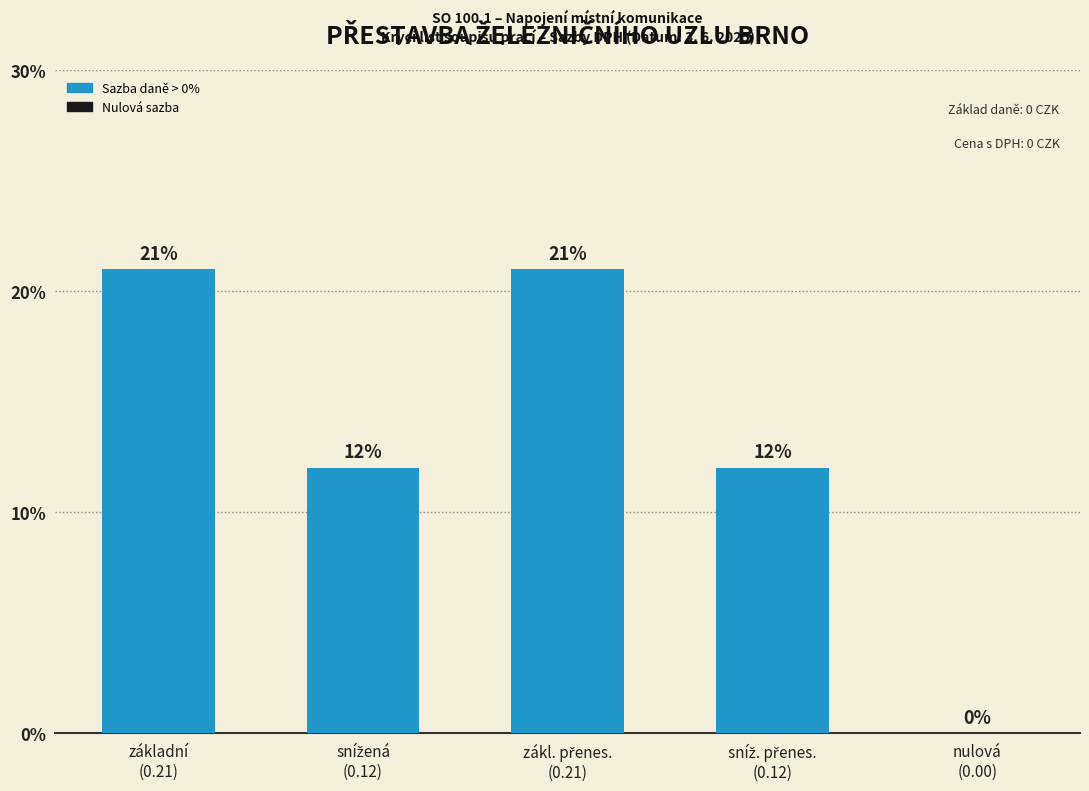

What is the label of the 2nd bar from the left?

snížená
(0.12)